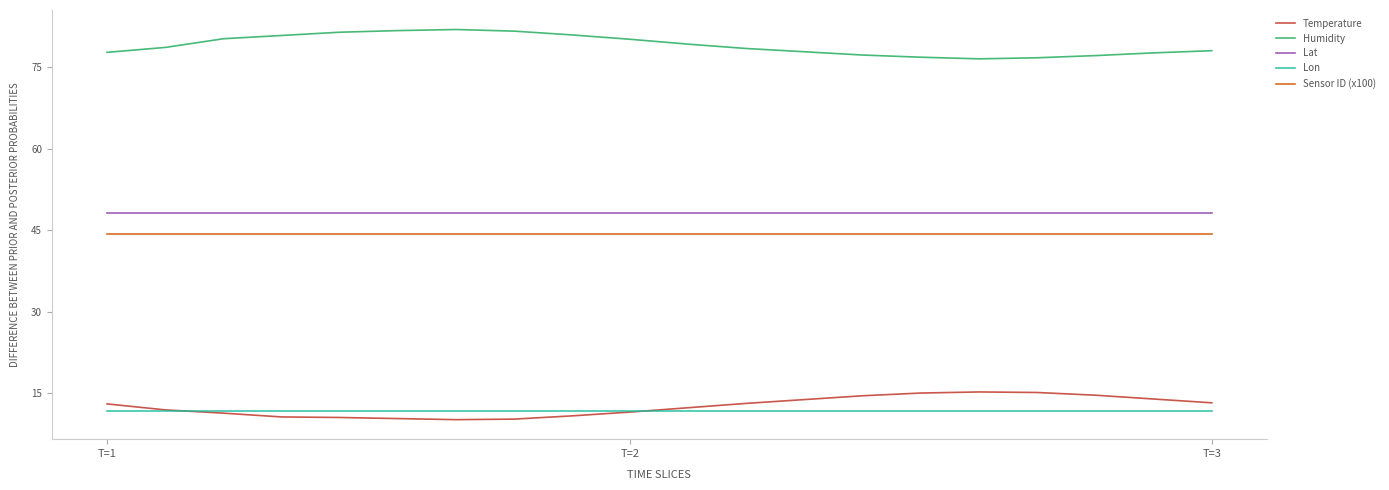

True or false: Humidity and Temperature cross at least once.

False